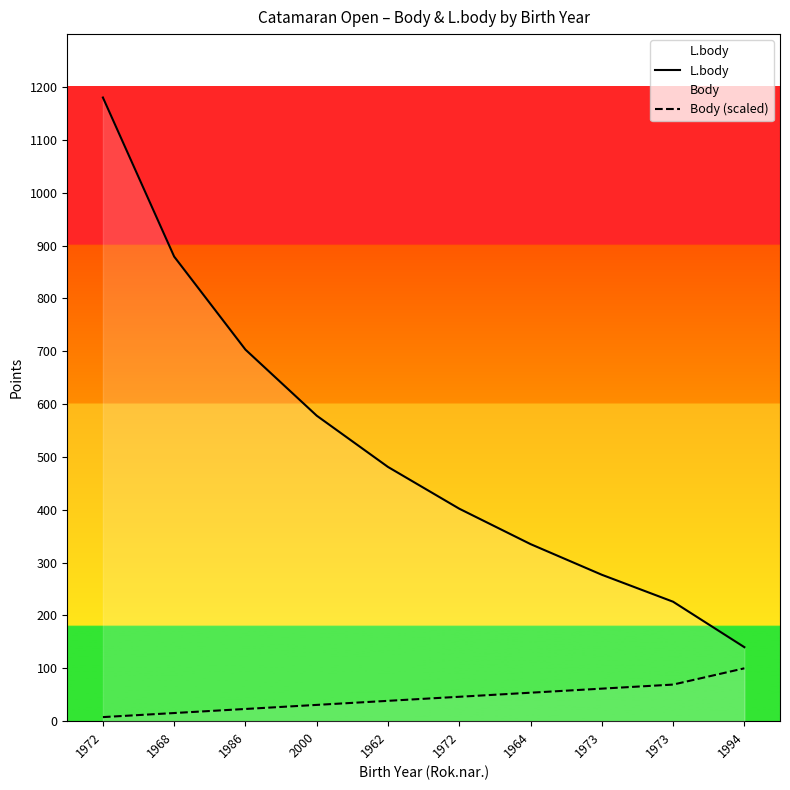

True or false: Body (scaled) has more than 0 points higher than both neighbors.

False